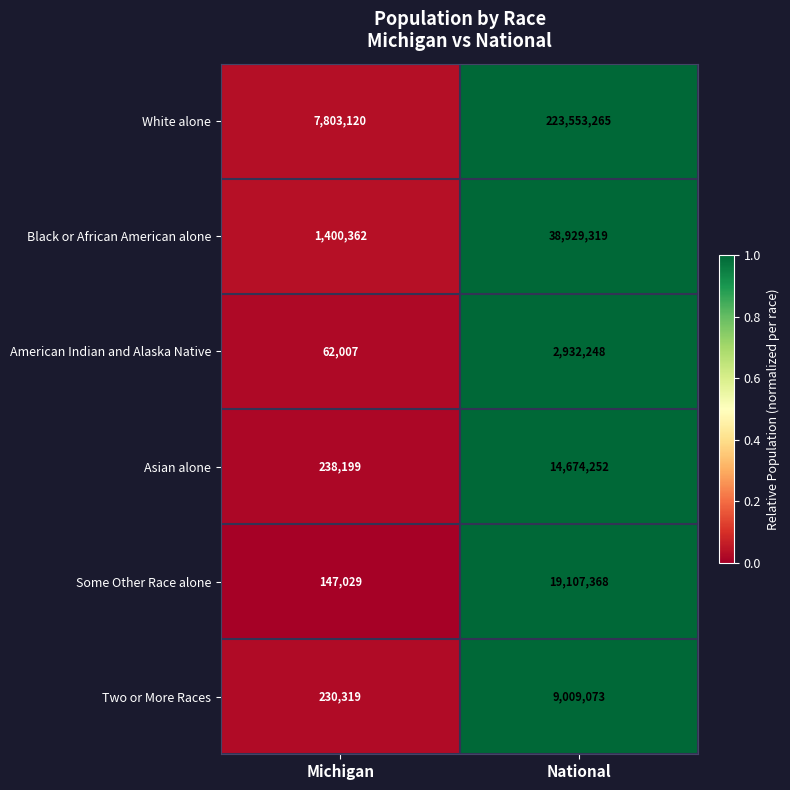

Reading right to left, transcribe all the data shown in this chart.

White alone: 223553265	7803120
Black or African American alone: 38929319	1400362
American Indian and Alaska Native: 2932248	62007
Asian alone: 14674252	238199
Some Other Race alone: 19107368	147029
Two or More Races: 9009073	230319